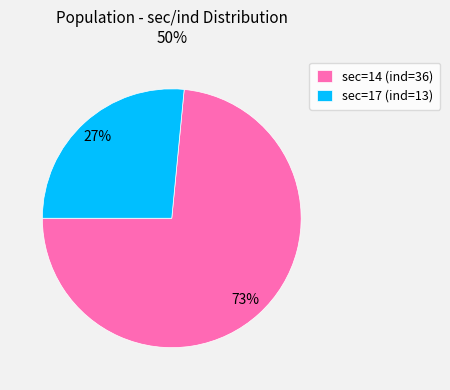

Does any single category account for the majority?

Yes